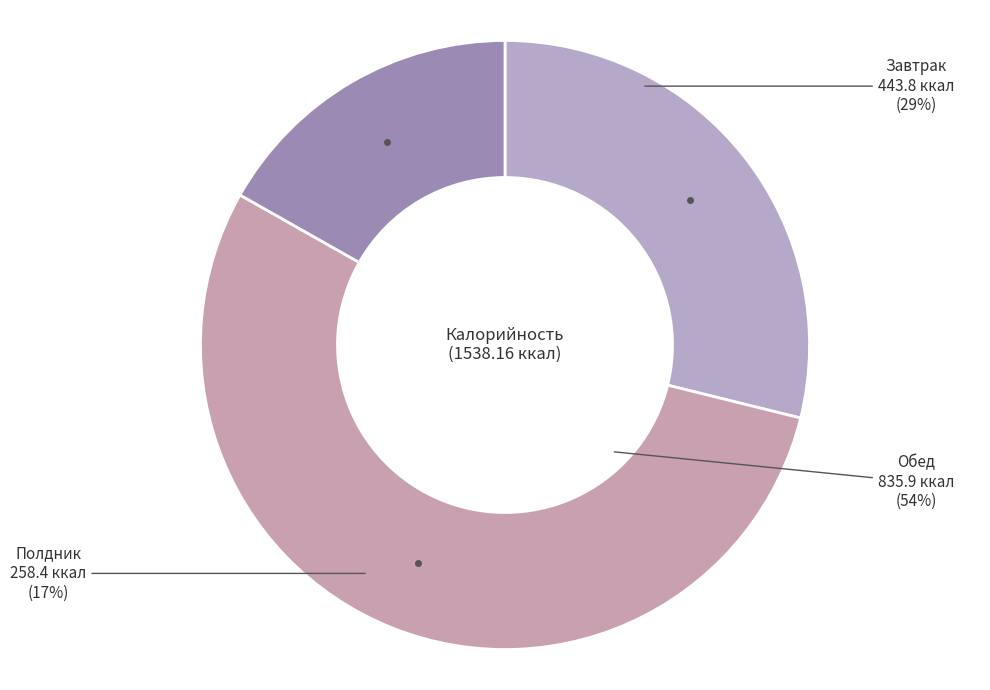

To the nearest percent, what portion does Обед represent?

54%